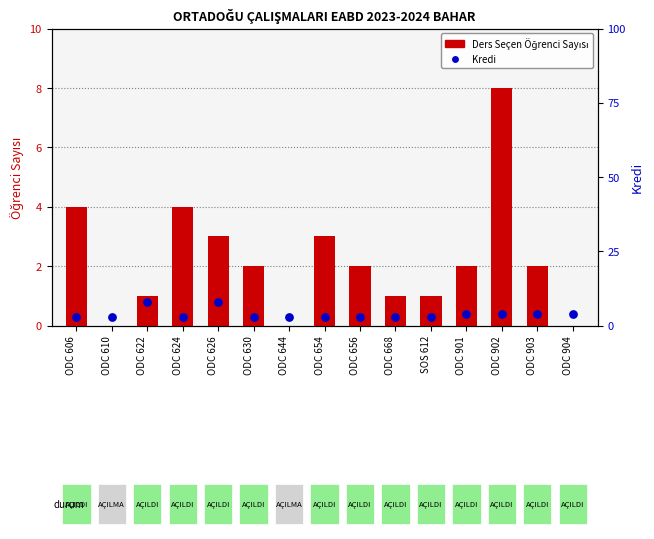

At how many categories does at least one series exceed 4?

3